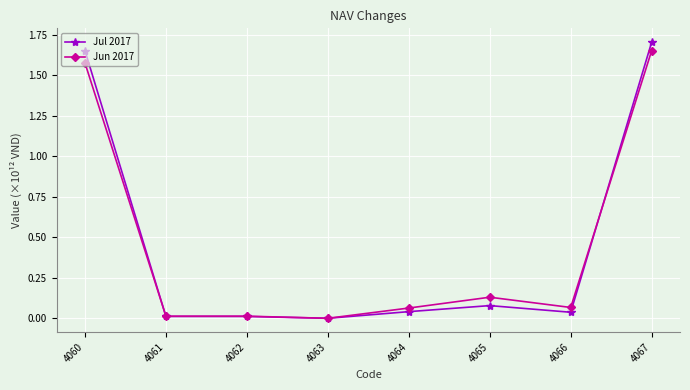

At 4060, list the series in order from largest to smallest.

Jul 2017, Jun 2017